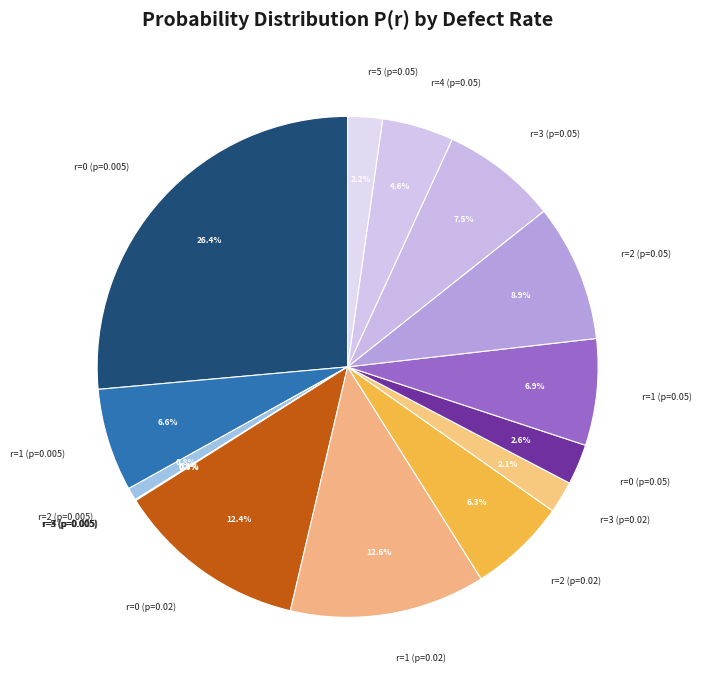

Between r=2 (p=0.005) and r=5 (p=0.05), which is larger?

r=5 (p=0.05)